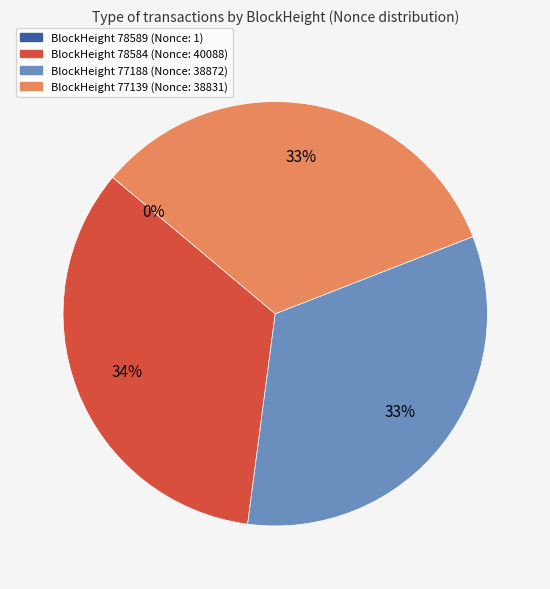

To the nearest percent, what is the average slice percentage?

25%